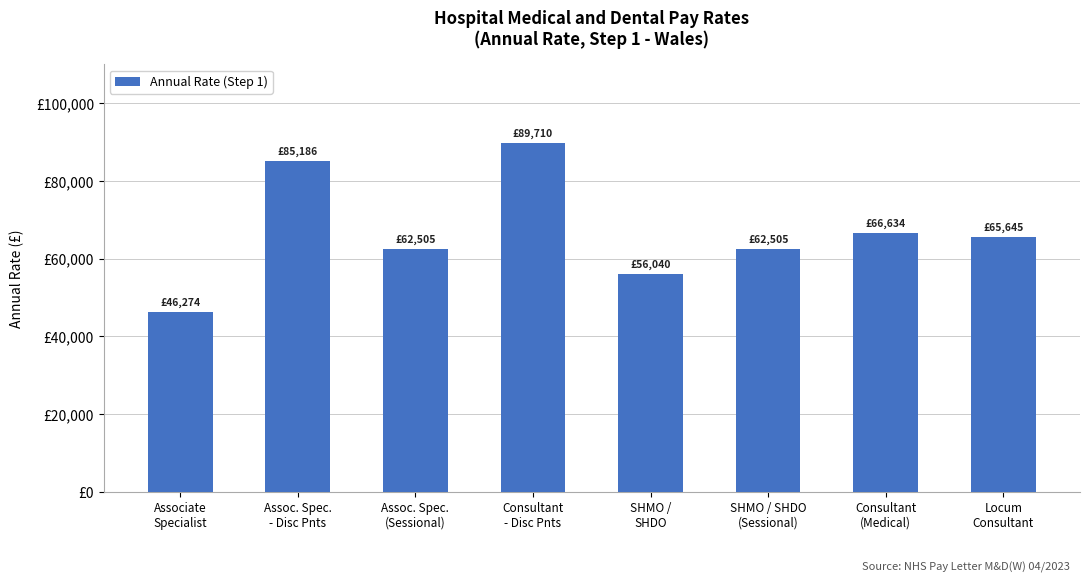

What is the maximum value shown in the chart?

89710.0